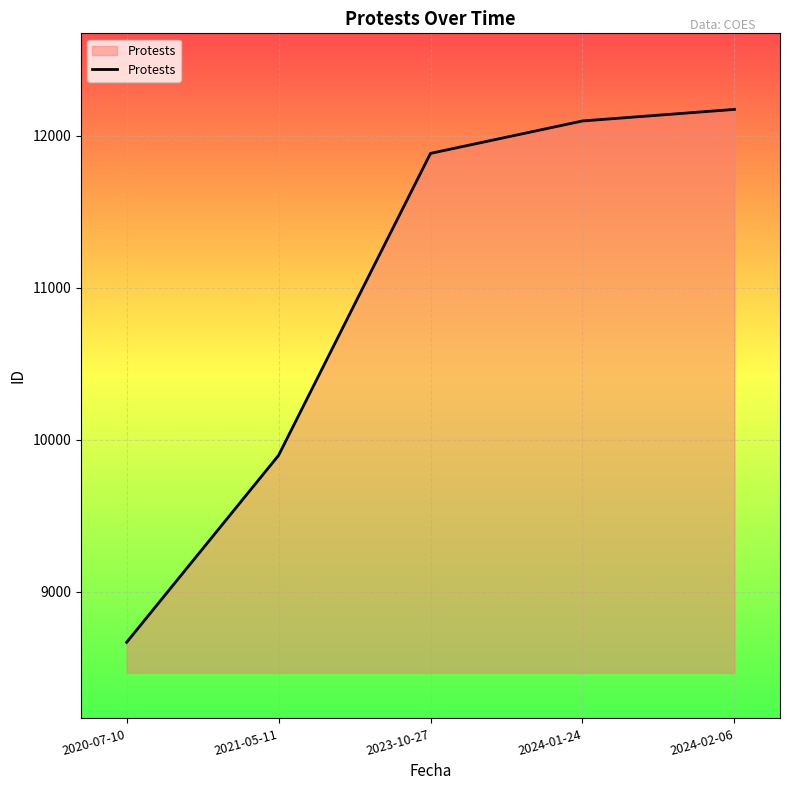

How many lines are shown in the chart?

1